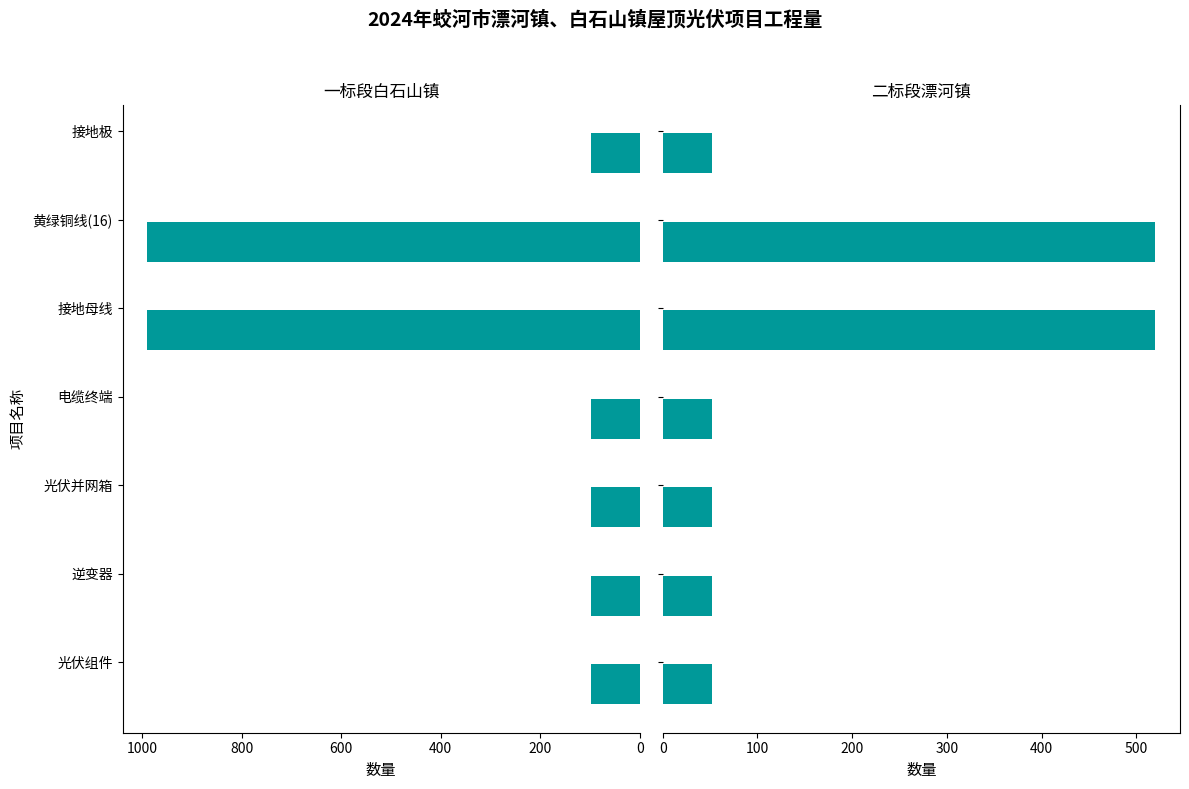

Which series has the widest spread of values?

一标段白石山镇